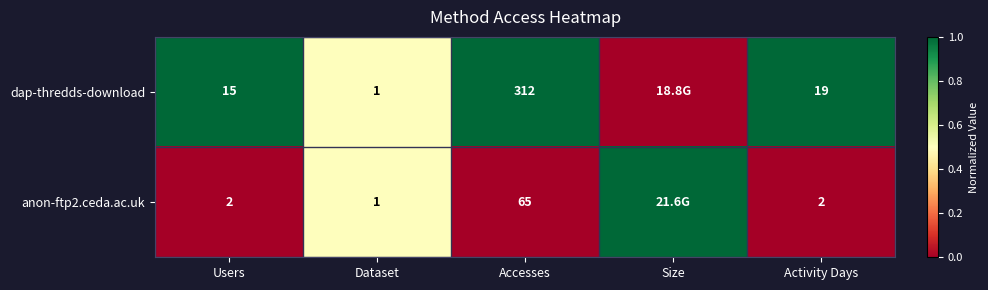

What is the difference between the dap-thredds-download values at Dataset and Accesses?

311